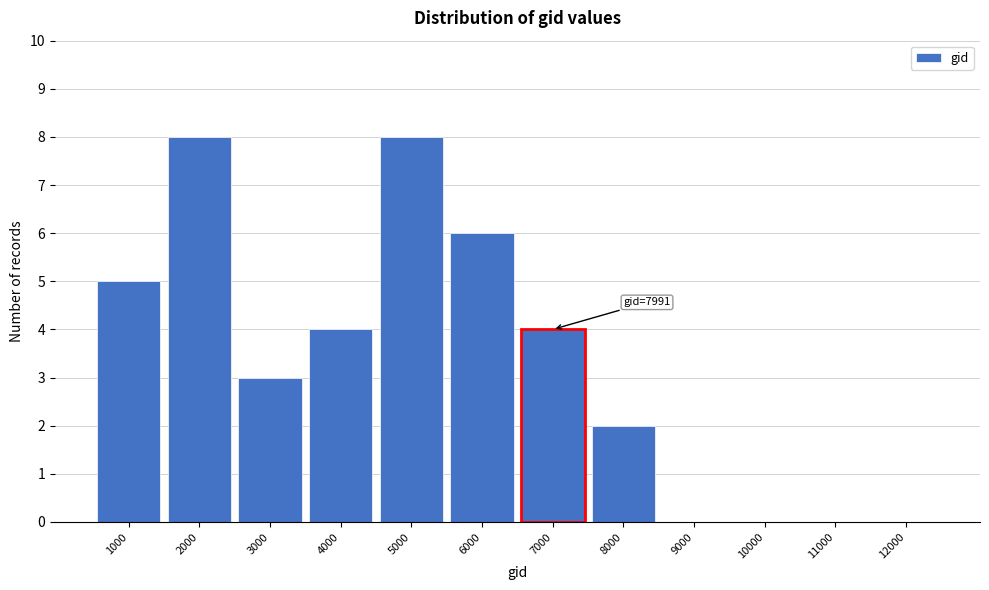

Reading left to right, extract all data points from this chart.

1000=5	2000=8	3000=3	4000=4	5000=8	6000=6	7000=4	8000=2	9000=0	10000=0	11000=0	12000=0